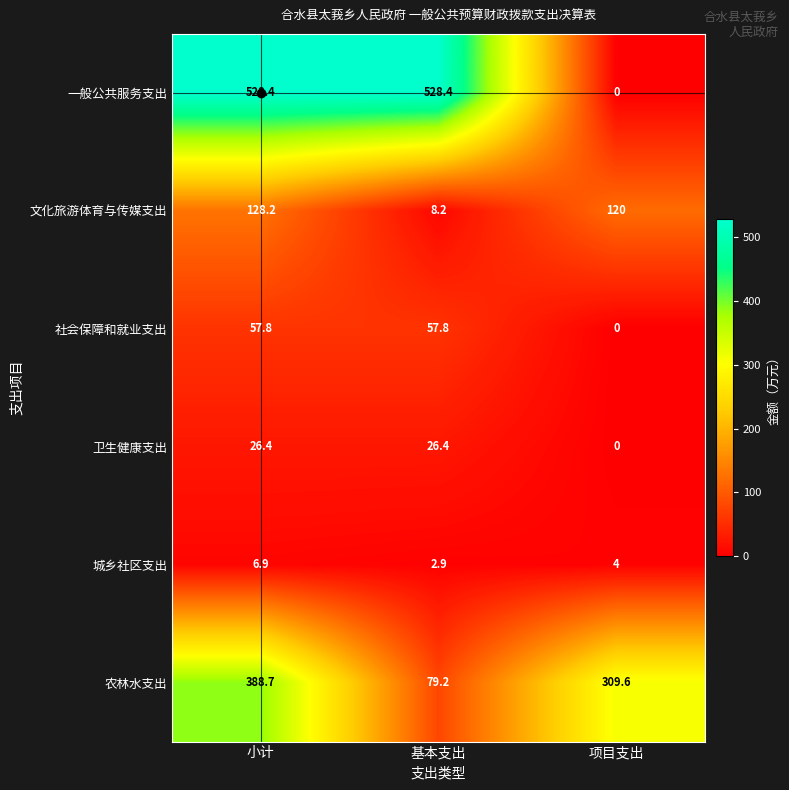

Which series has the largest total across all categories?

一般公共服务支出